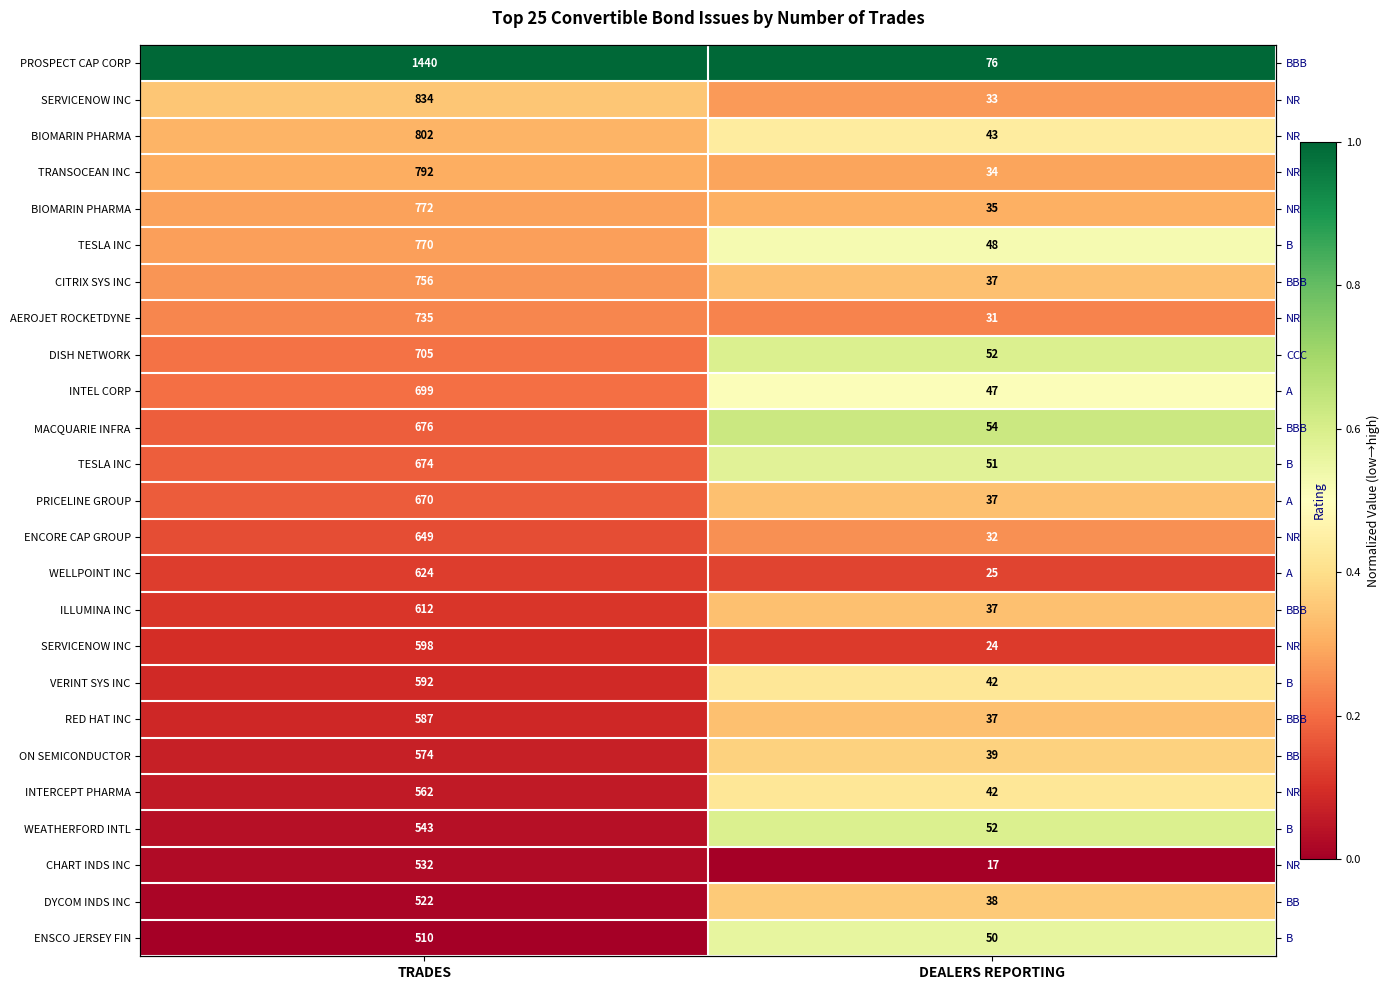

At how many categories does at least one series exceed 0?

2